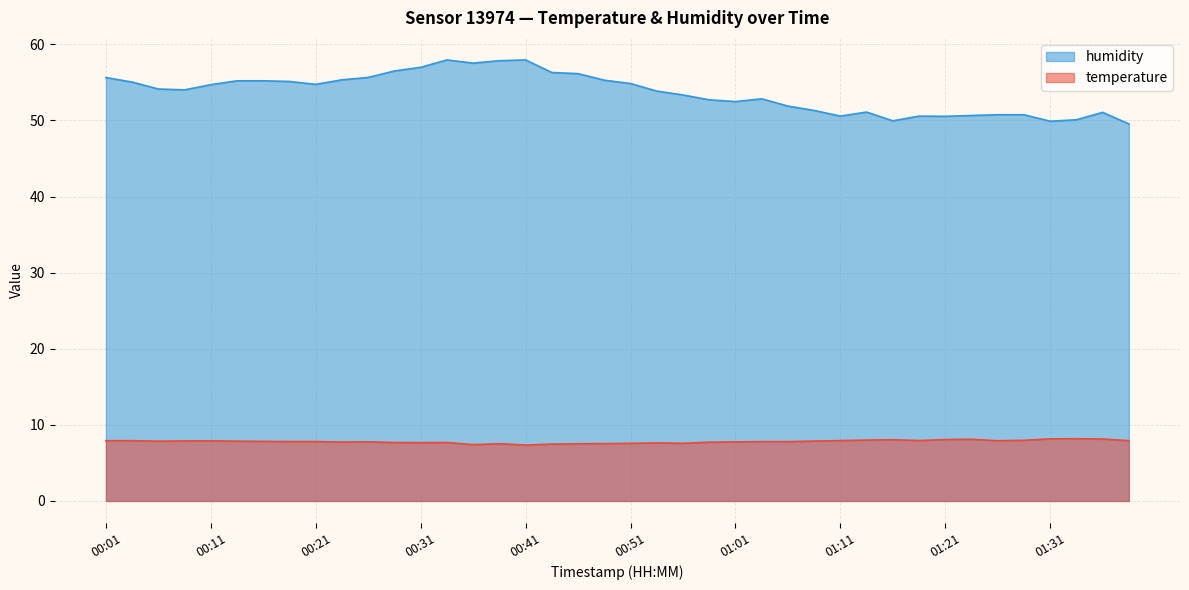

Reading right to left, transcribe all the data shown in this chart.

temperature: 7.9	8.1	8.2	8.2	8.0	7.9	8.1	8.1	7.9	8.1	8.0	7.9	7.9	7.8	7.8	7.8	7.7	7.6	7.6	7.6	7.5	7.5	7.5	7.3	7.5	7.4	7.7	7.7	7.7	7.8	7.7	7.8	7.8	7.8	7.9	7.9	7.9	7.9	7.9	7.9
humidity: 49.5	51.1	50.1	49.9	50.8	50.8	50.6	50.5	50.6	50.0	51.1	50.6	51.3	51.9	52.8	52.5	52.7	53.4	53.9	54.9	55.3	56.1	56.3	58.0	57.9	57.5	58.0	57.0	56.5	55.6	55.3	54.7	55.1	55.2	55.2	54.7	54.0	54.1	55.0	55.6